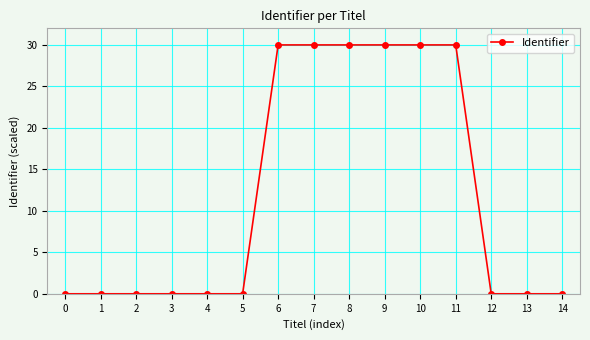

What is the maximum value shown in the chart?

30